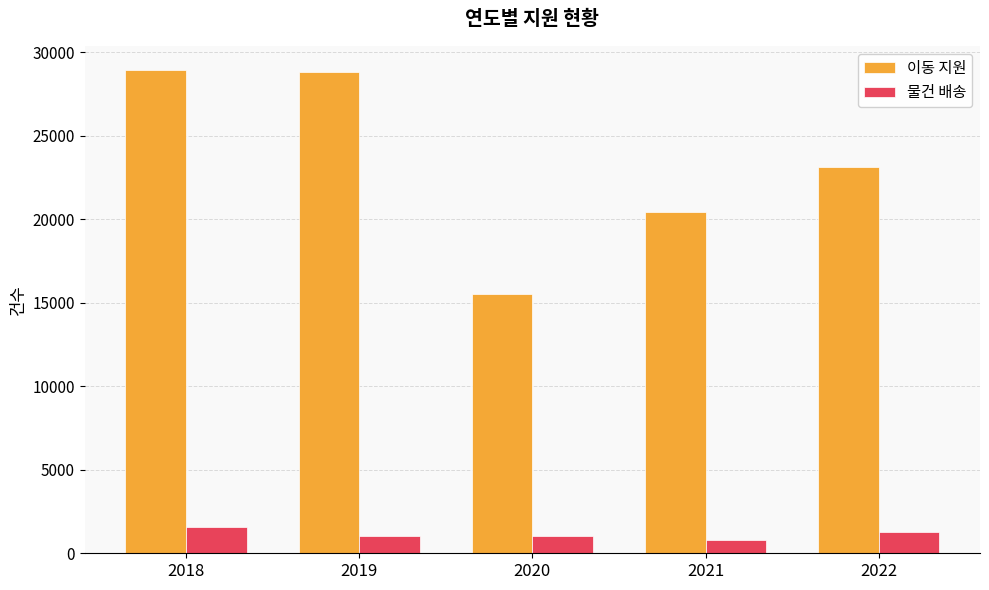

Where is 이동 지원 nearest to the value 22224?

2022